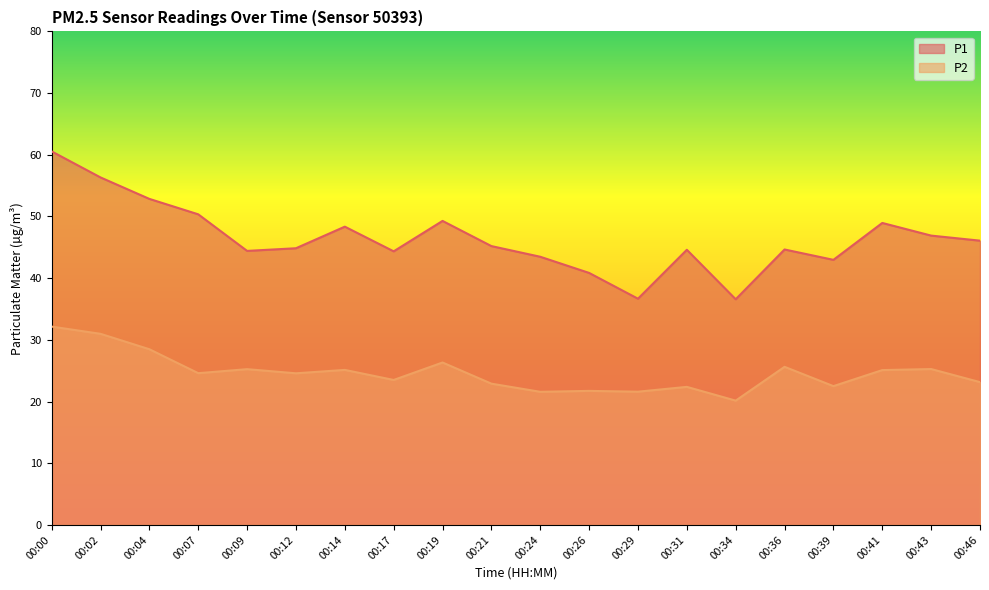

Which series has the largest range (max minus min)?

P1